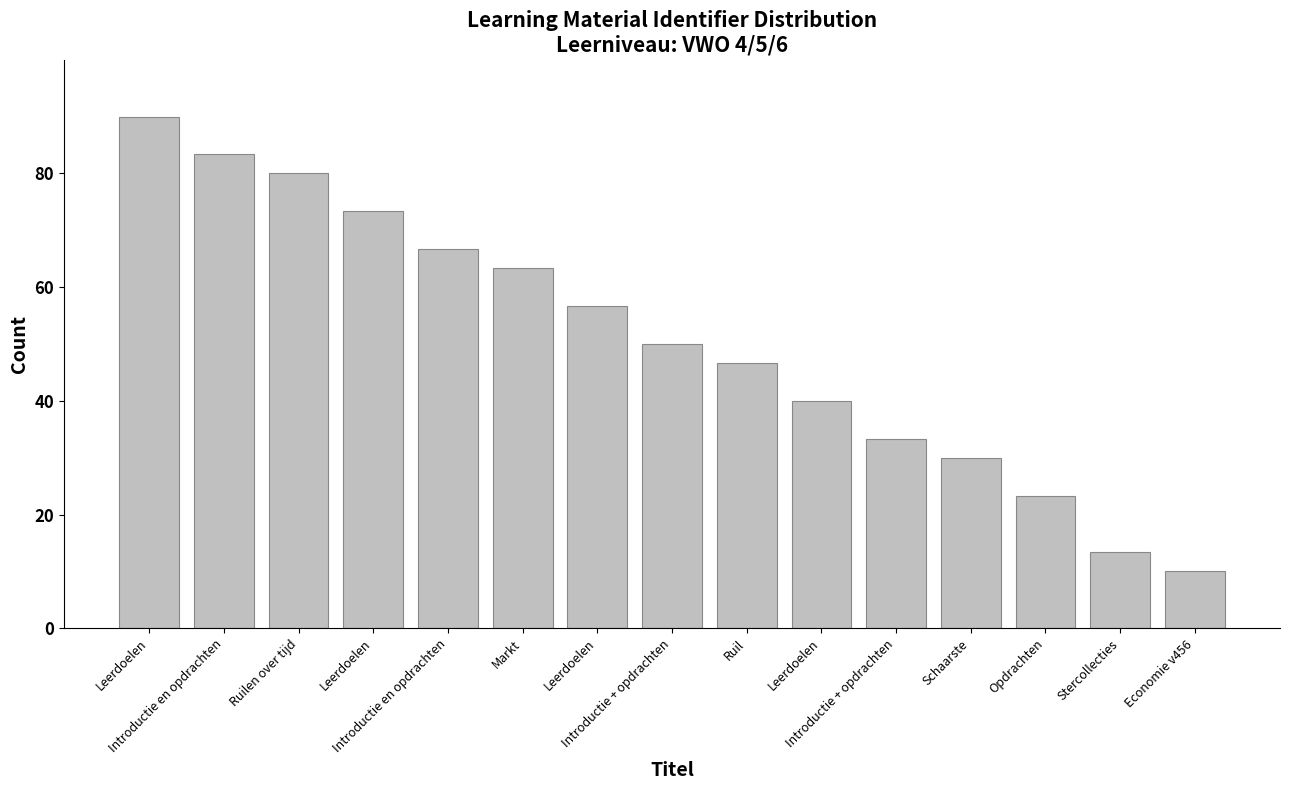

Is it true that the value at Introductie + opdrachten is 44.3?

False